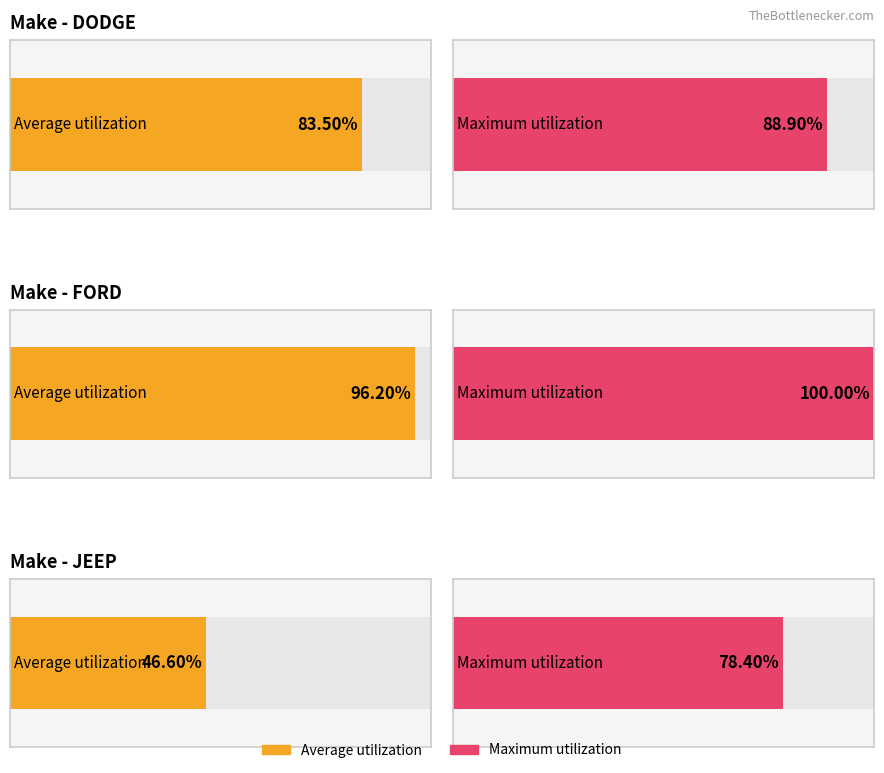

Which series has the largest total across all categories?

Maximum utilization